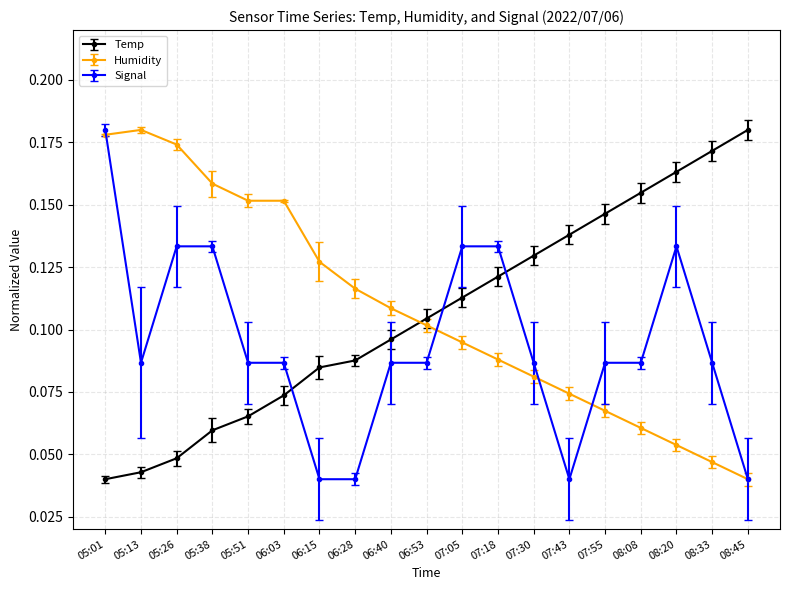

Between which two adjacent categories do Temp and Signal first intersect?

06:03 and 06:15